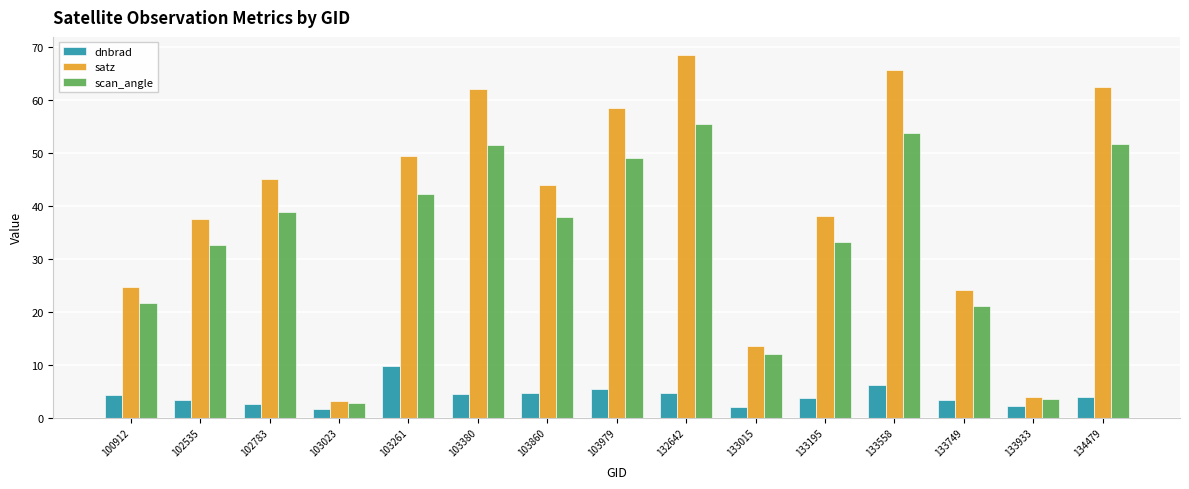

What is the maximum value for scan_angle?

55.5